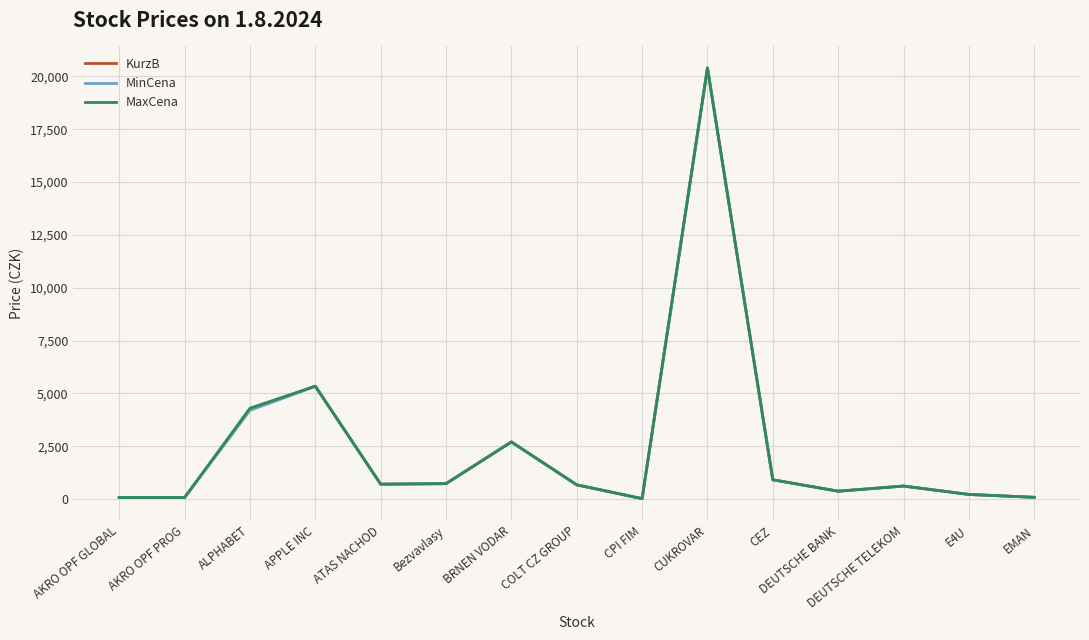

List the series in order of their overall mean, highest first.

MaxCena, KurzB, MinCena